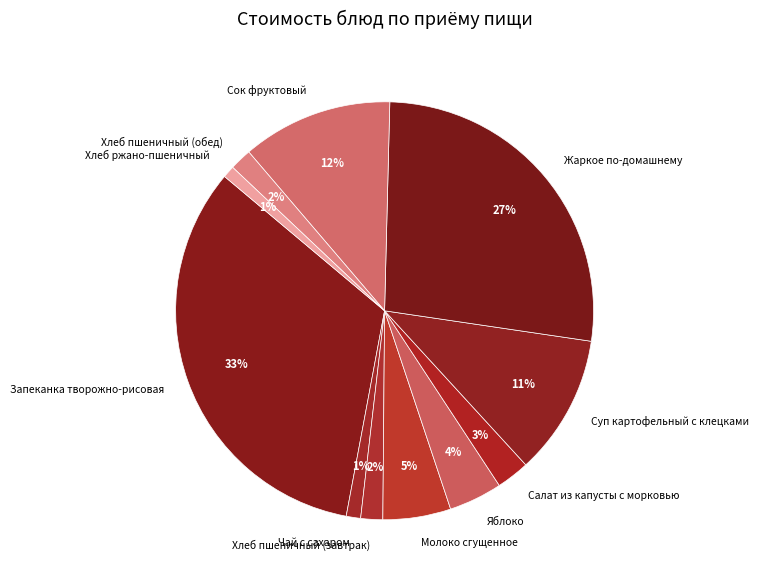

To the nearest percent, what portion does Хлеб пшеничный (обед) represent?

2%